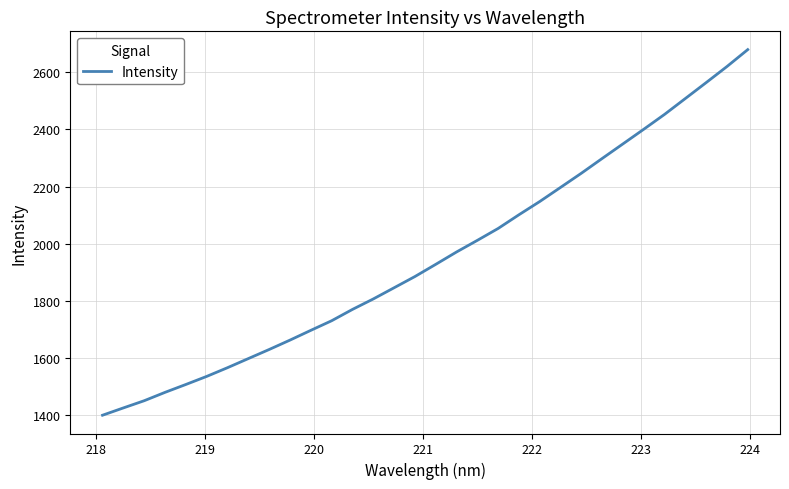

What is the difference between the maximum and minimum values?

1280.8